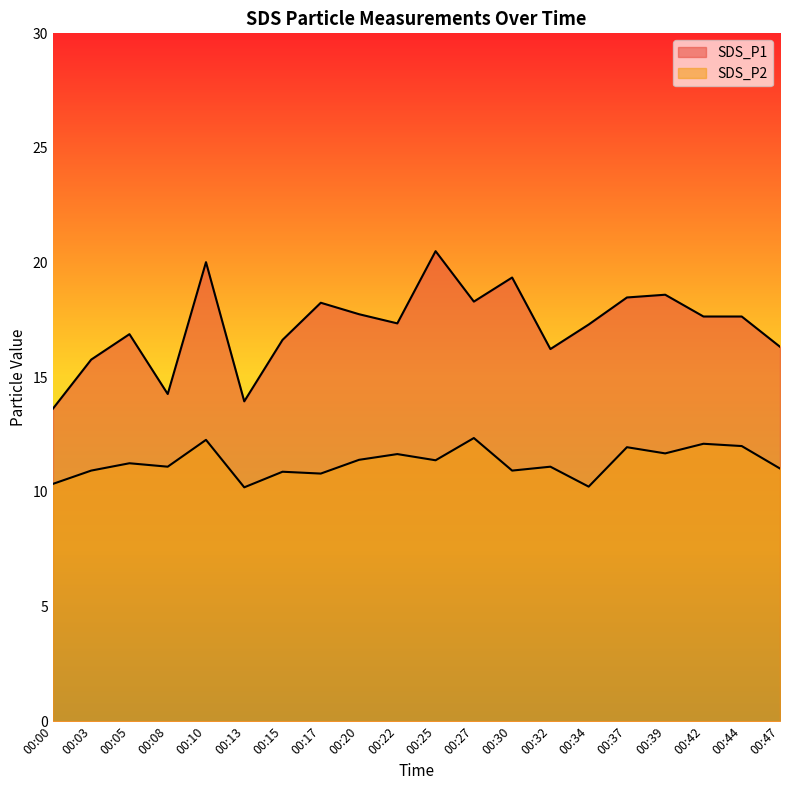

How many distinct data groups are displayed?

2